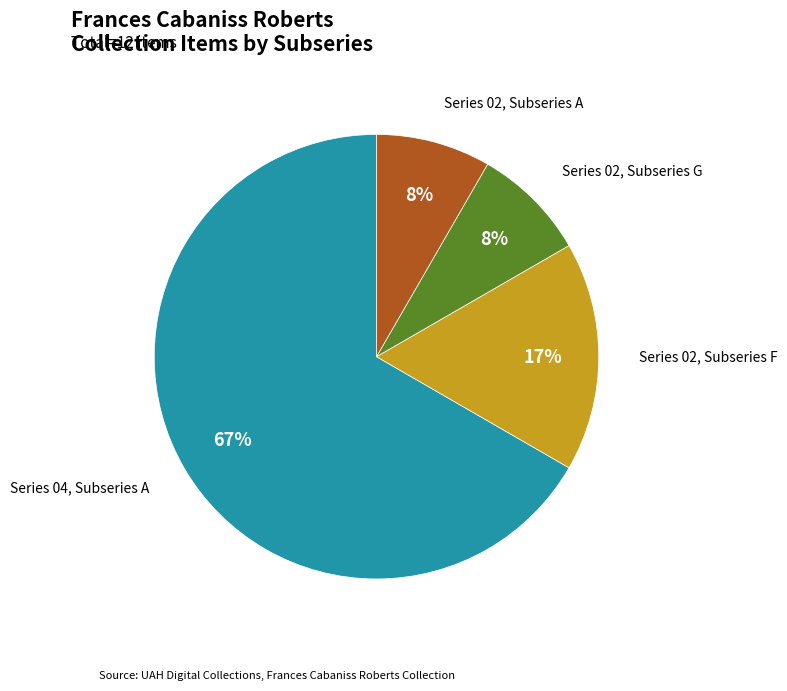

Is the sum of Series 02, Subseries F and Series 02, Subseries A greater than half?

No